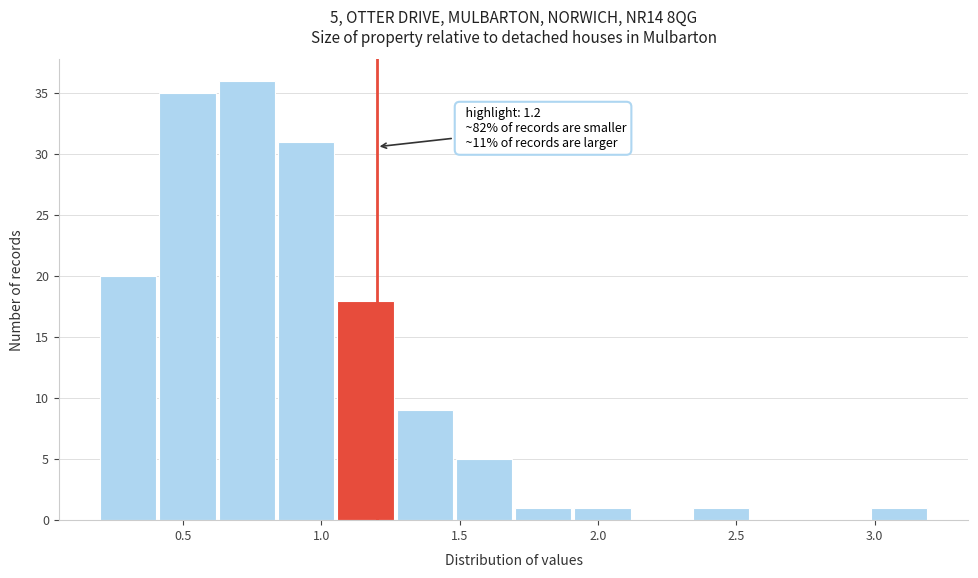

Which range on the x-axis has the tallest bar?

0.65 to 0.85